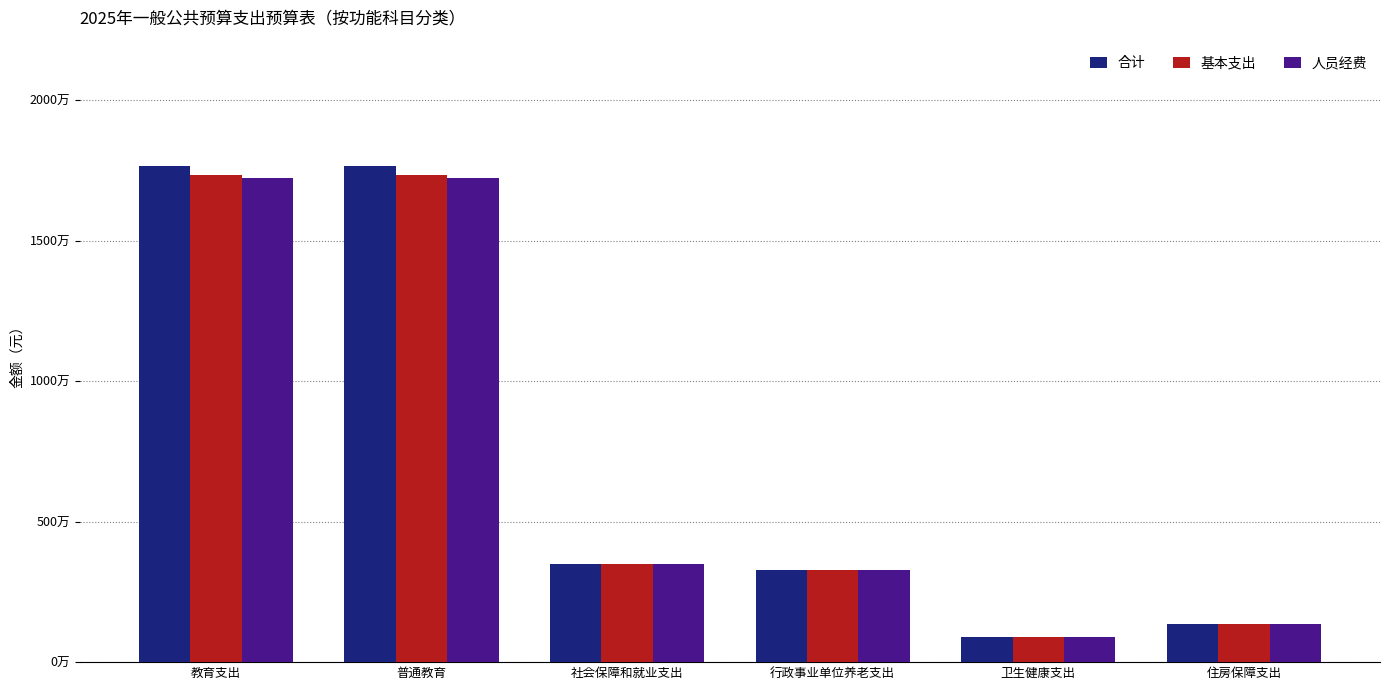

What is the label of the 4th bar from the right?

社会保障和就业支出